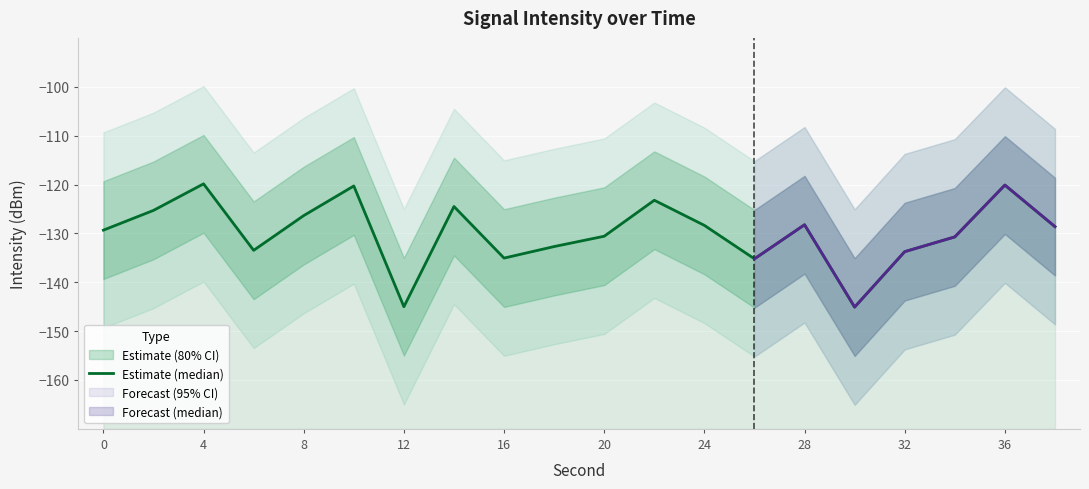

The chart shows a value of -123.2 at 11. True or false?

True